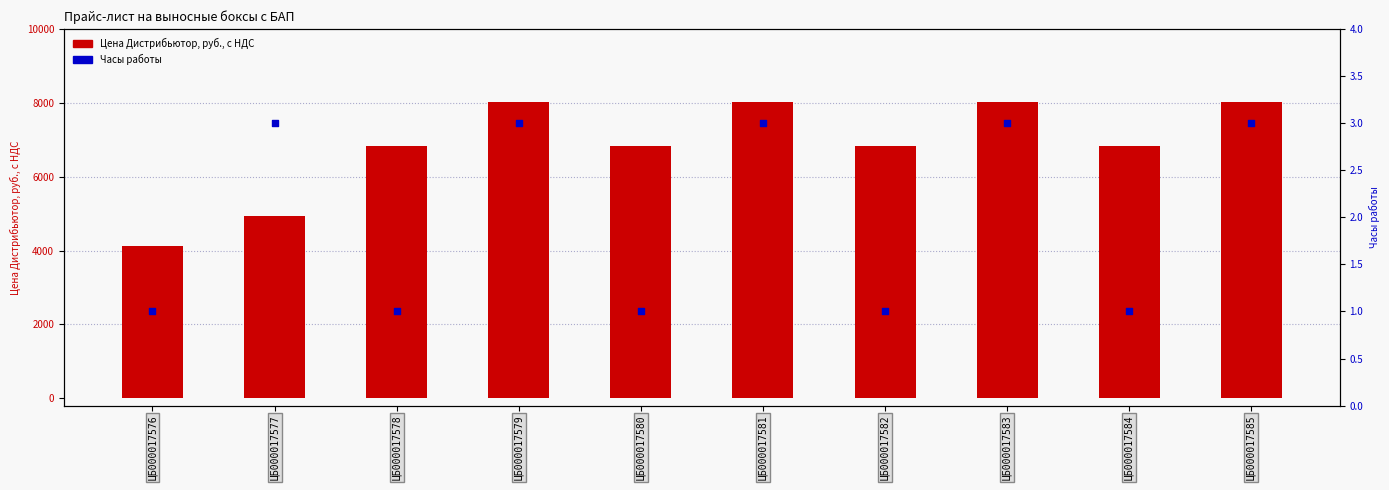

Which series contains the highest Y value?

Цена Дистрибьютор, руб., с НДС